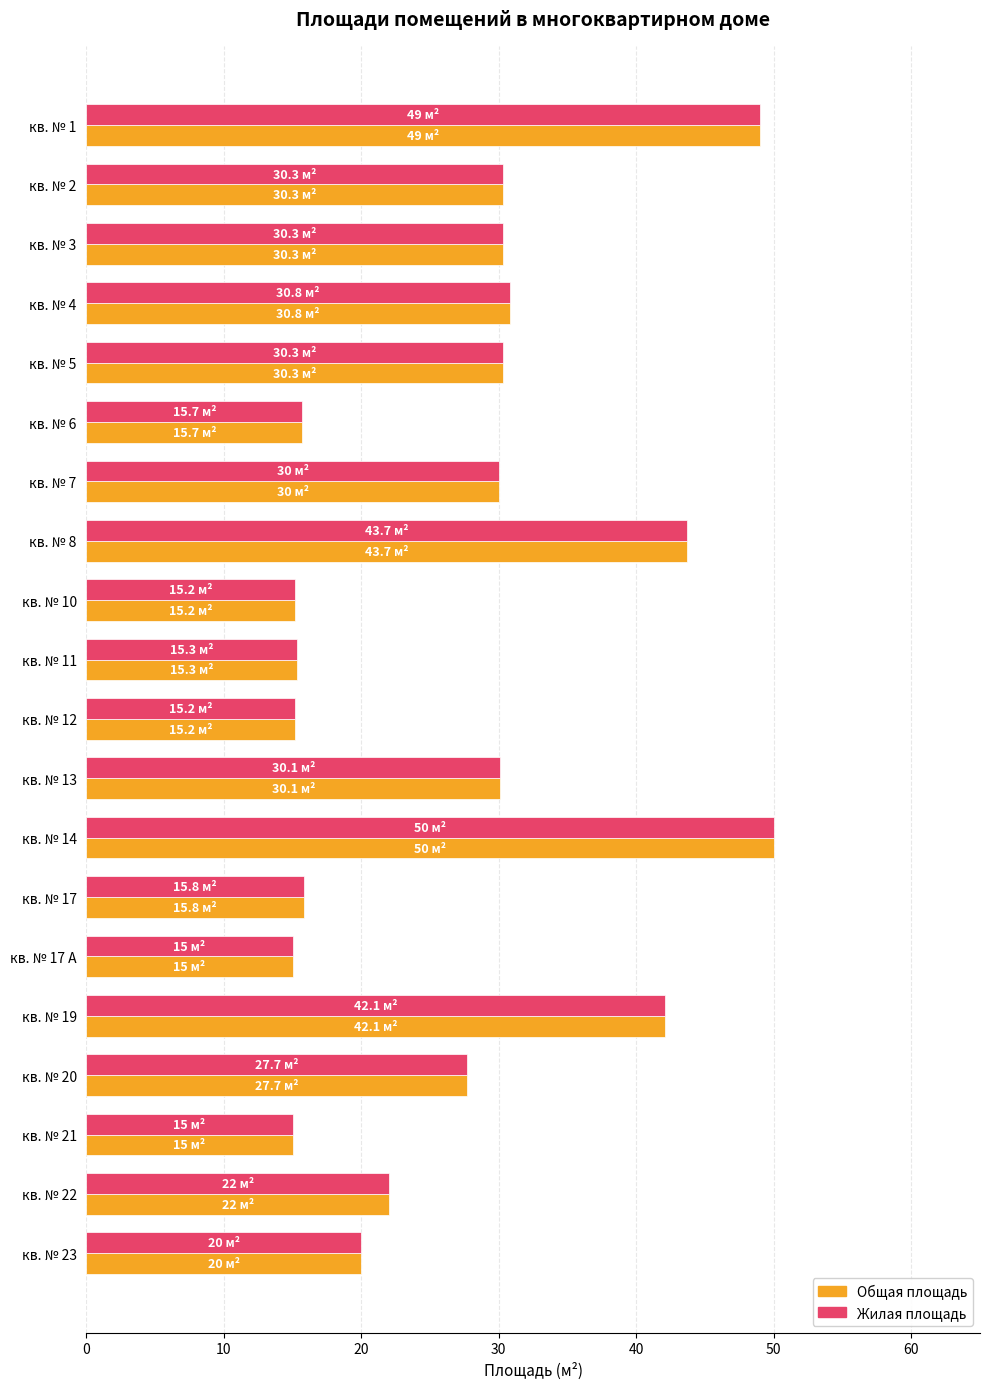

At which category does the chart reach its peak across all series?

кв. № 14